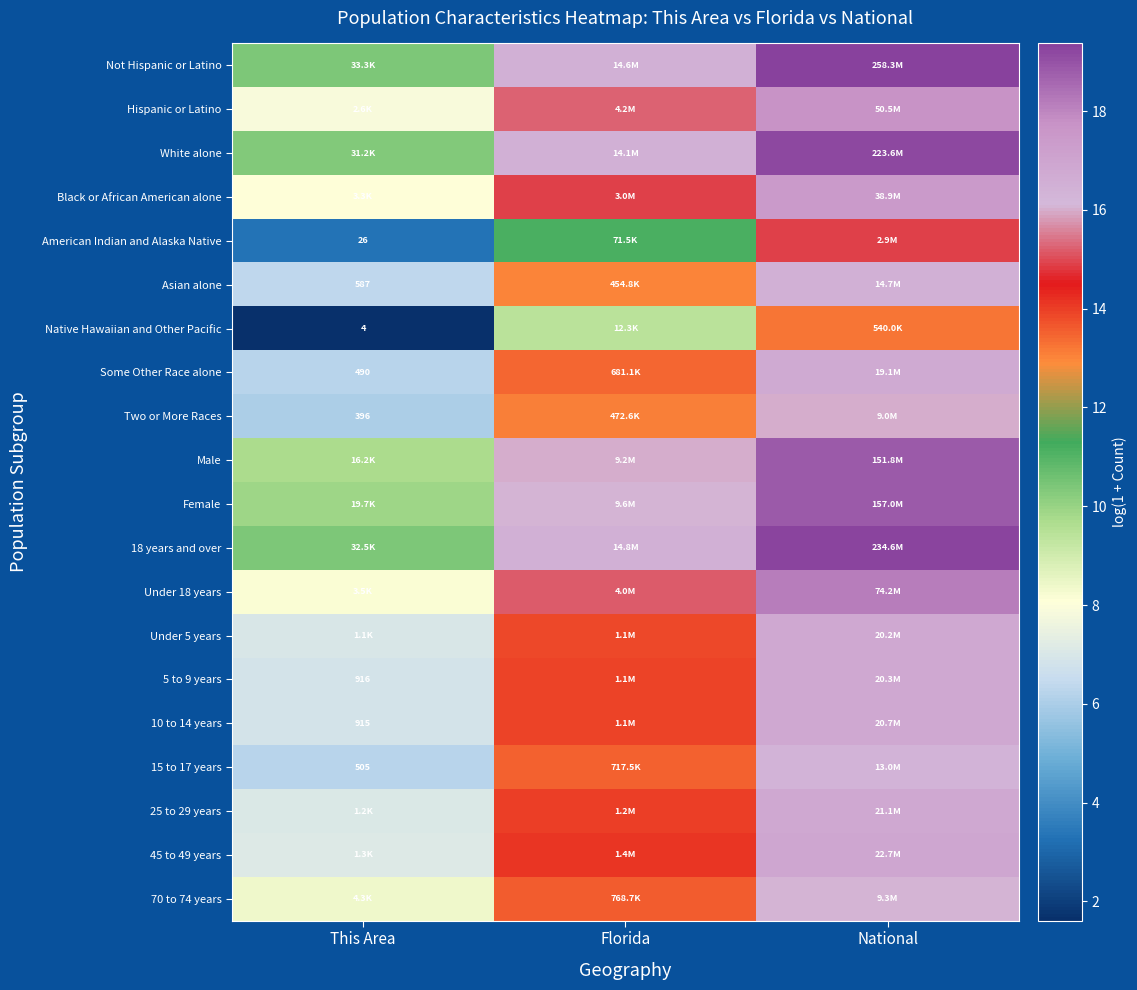

True or false: Not Hispanic or Latino has a value of 11.4 at Florida.

False